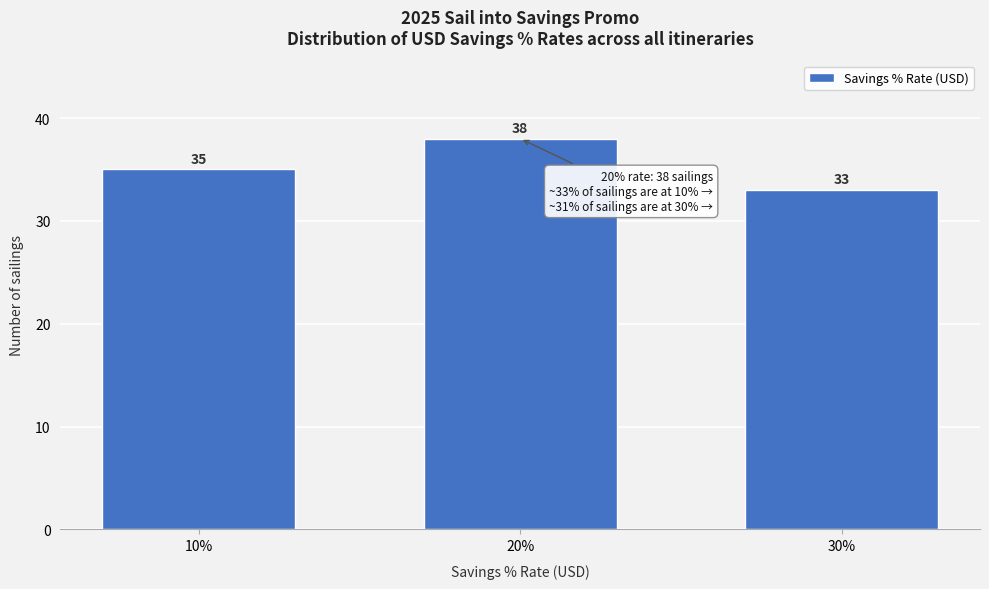

Reading right to left, list all the values displayed in this chart.

33	38	35